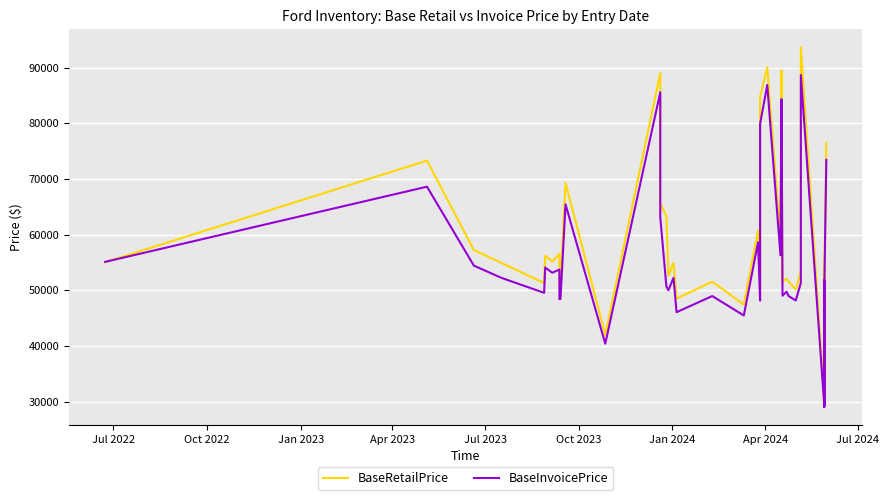

Does the chart display data point markers on the line(s)?

No